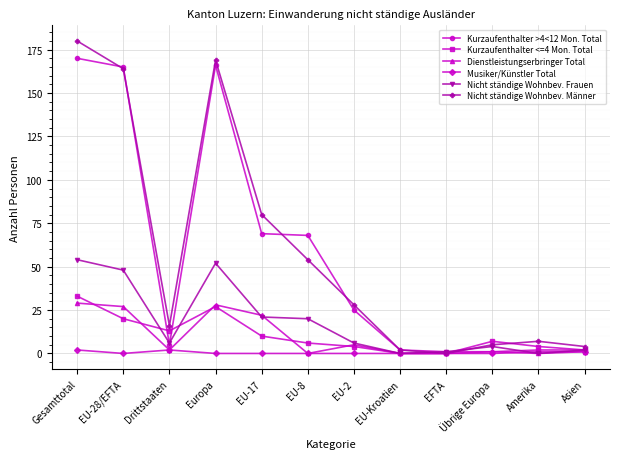

What is the maximum value for Dienstleistungserbringer Total?

29